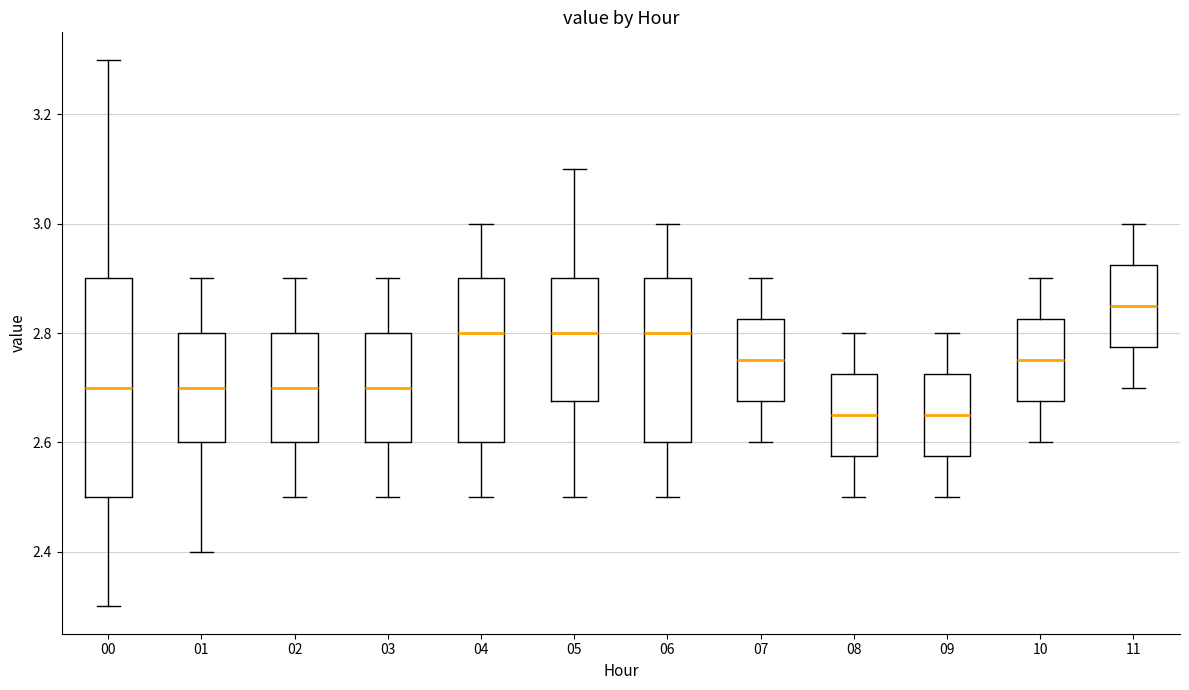

Comparing the boxes themselves (not the whiskers), which one is the tallest?

00